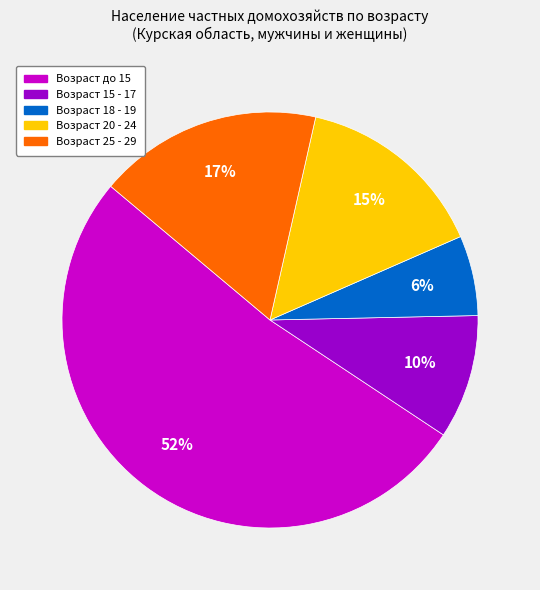

How many slices are in this pie chart?

5